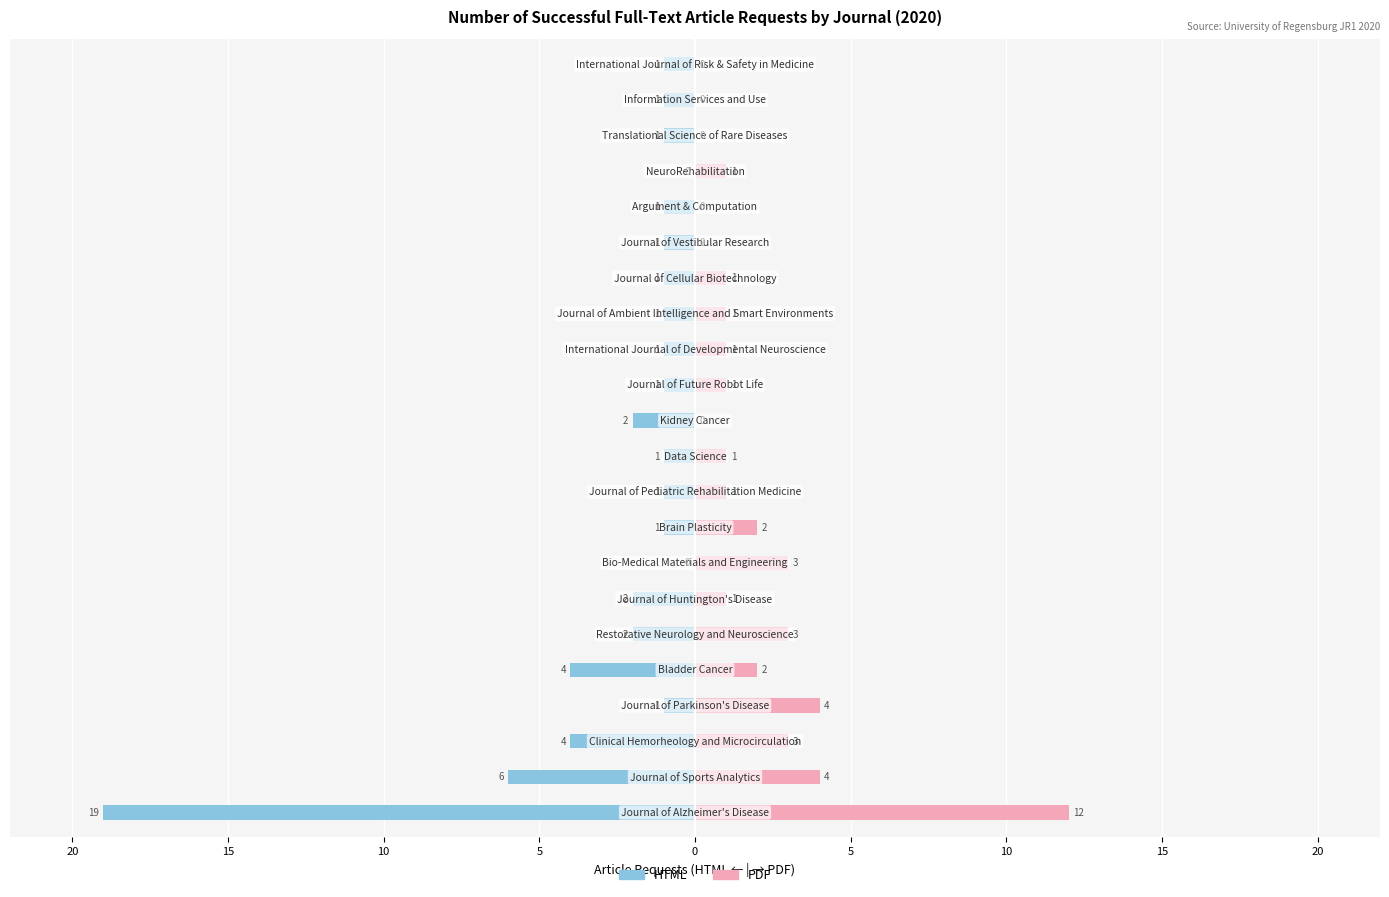

Between 12 and 10, which is larger?

12